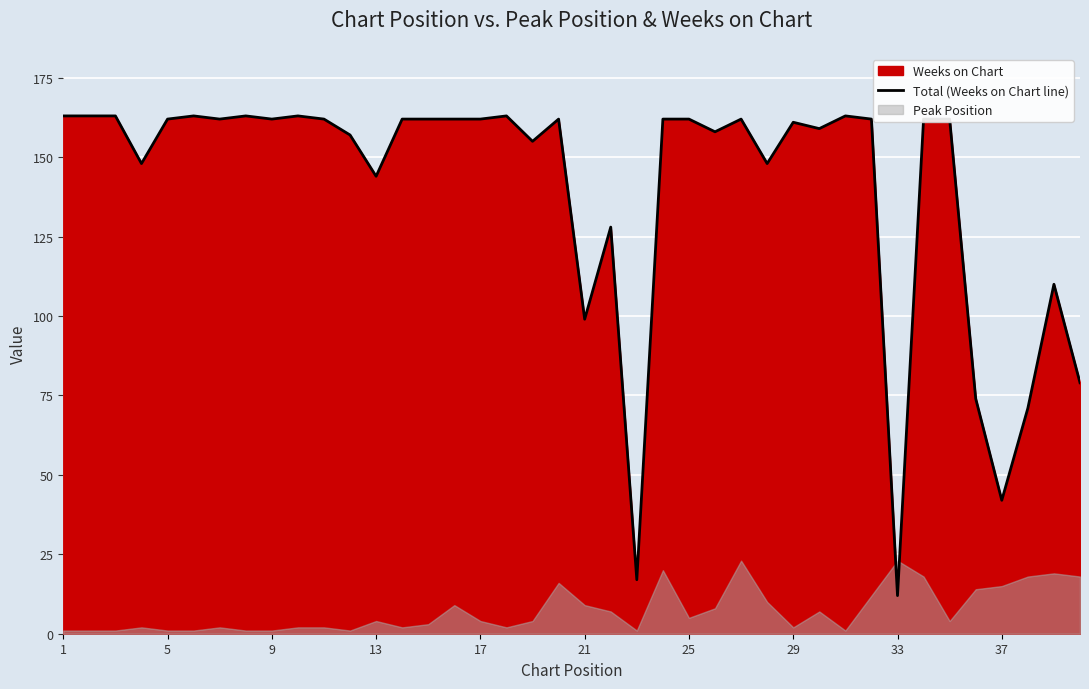

True or false: there are more than 0 points higher than both neighbors.

True